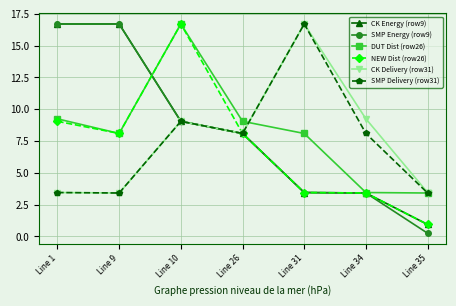

What is the value of the NEW Dist (row26) point at the 6th from the left?

3.4